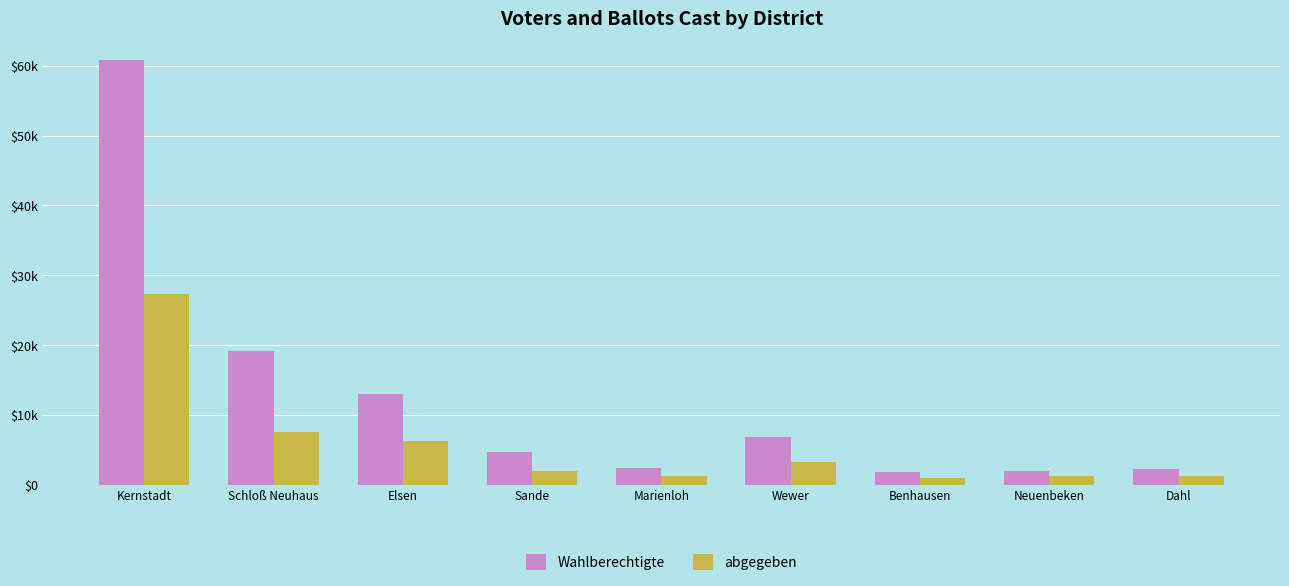

Are the bars horizontal?

No